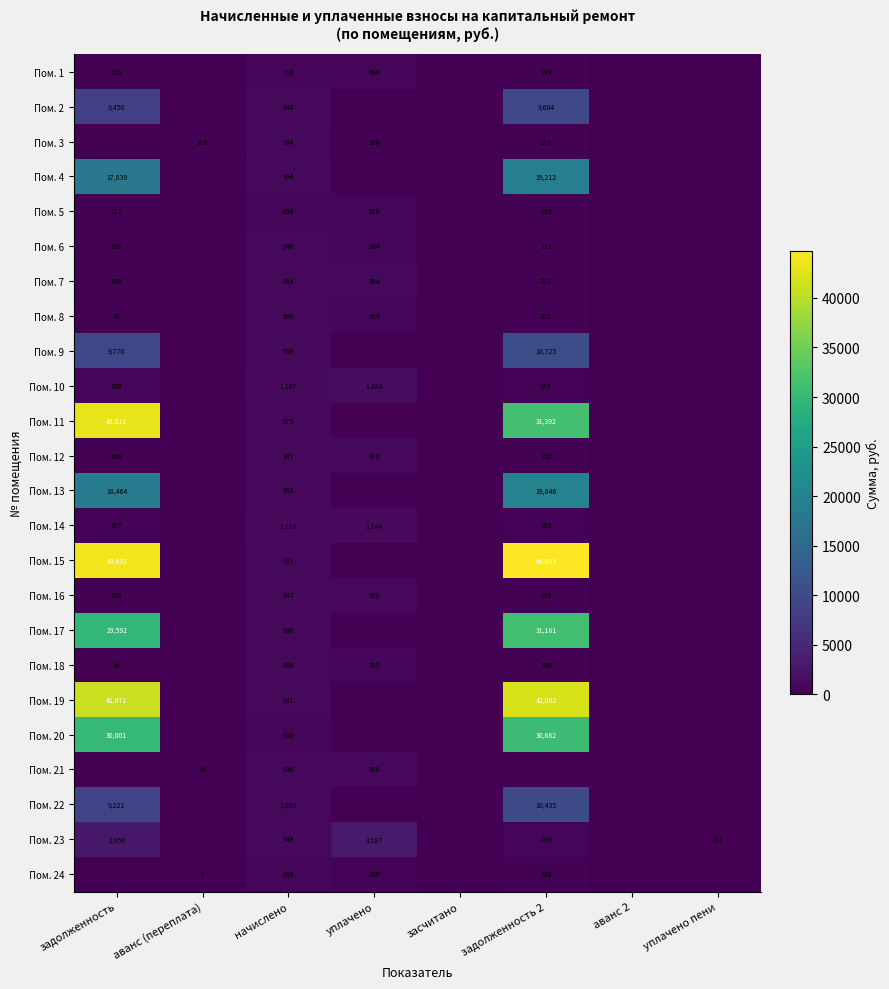

Is the value of Пом. 1 at задолженность greater than the value of Пом. 13 at начислено?

No